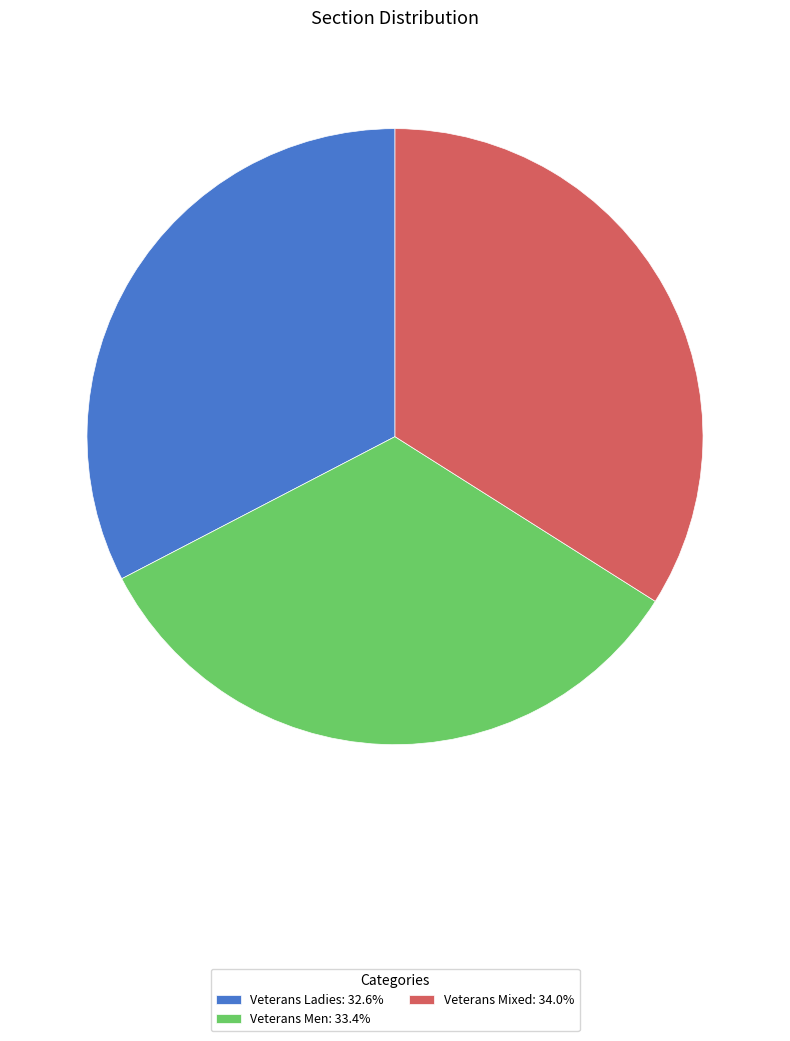

Is the sum of Veterans Ladies: 32.6% and Veterans Mixed: 34.0% greater than half?

Yes